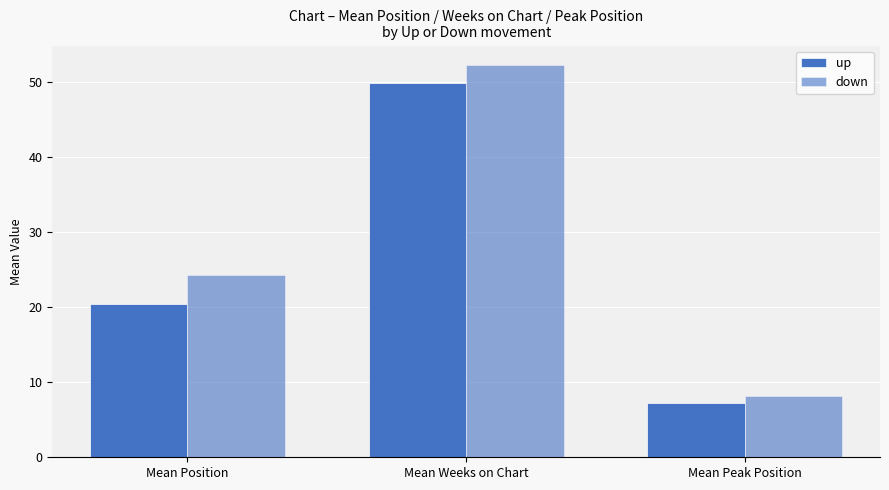

What is the difference between the maximum and minimum values in the up series?

42.6